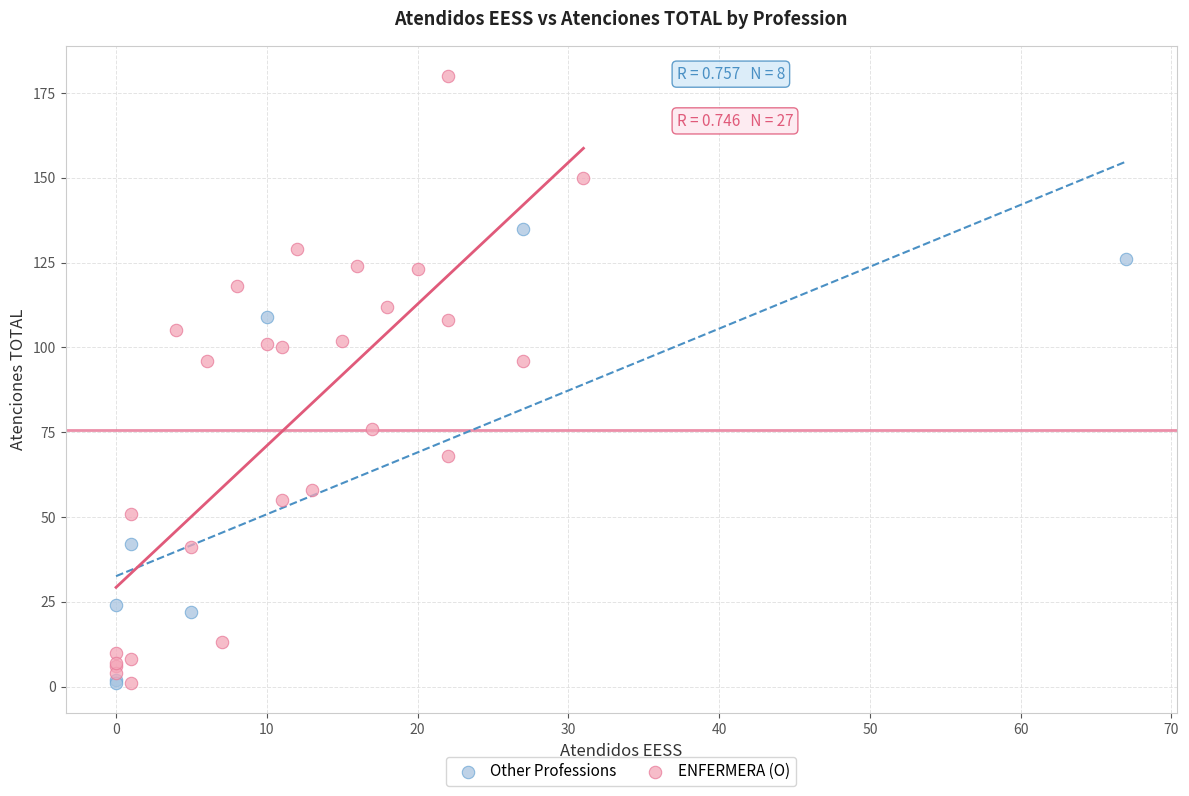

Which series contains the highest Y value?

ENFERMERA (O)